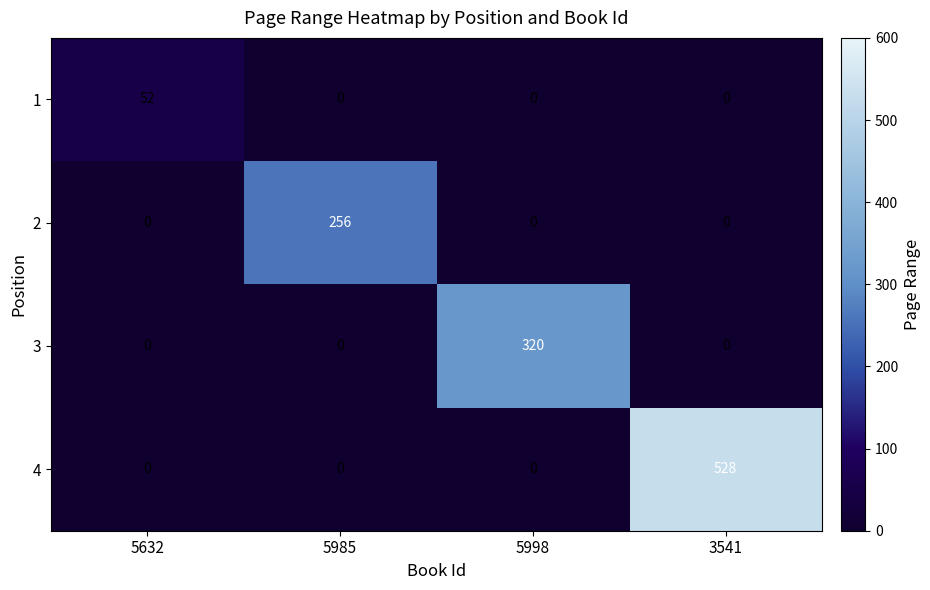

Reading left to right, list all the values displayed in this chart.

1: 52	0	0	0
2: 0	256	0	0
3: 0	0	320	0
4: 0	0	0	528